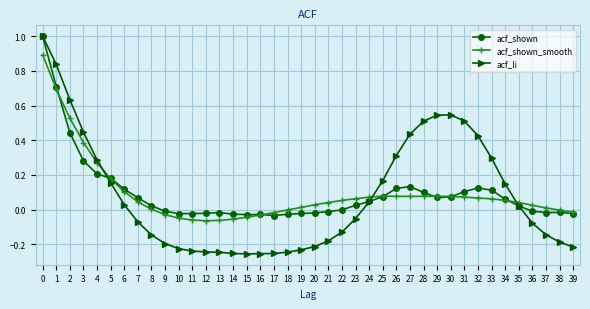

True or false: acf_li has a value of -0.1 at 14.

False